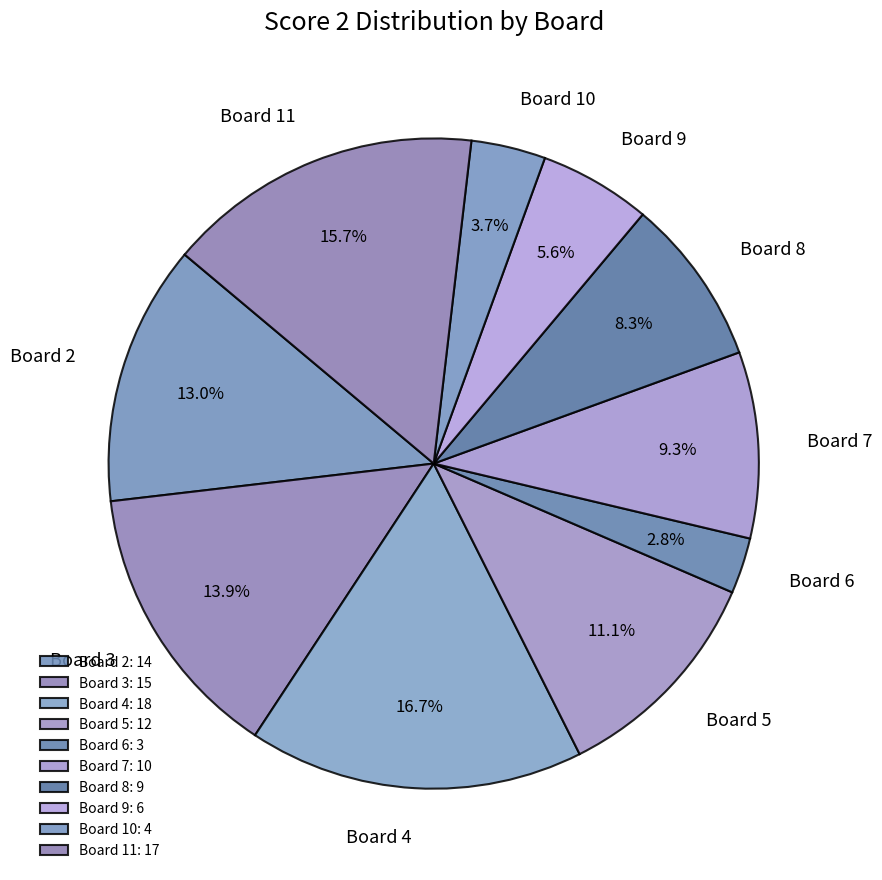

How much of the chart is everything except Board 2?

87.0%